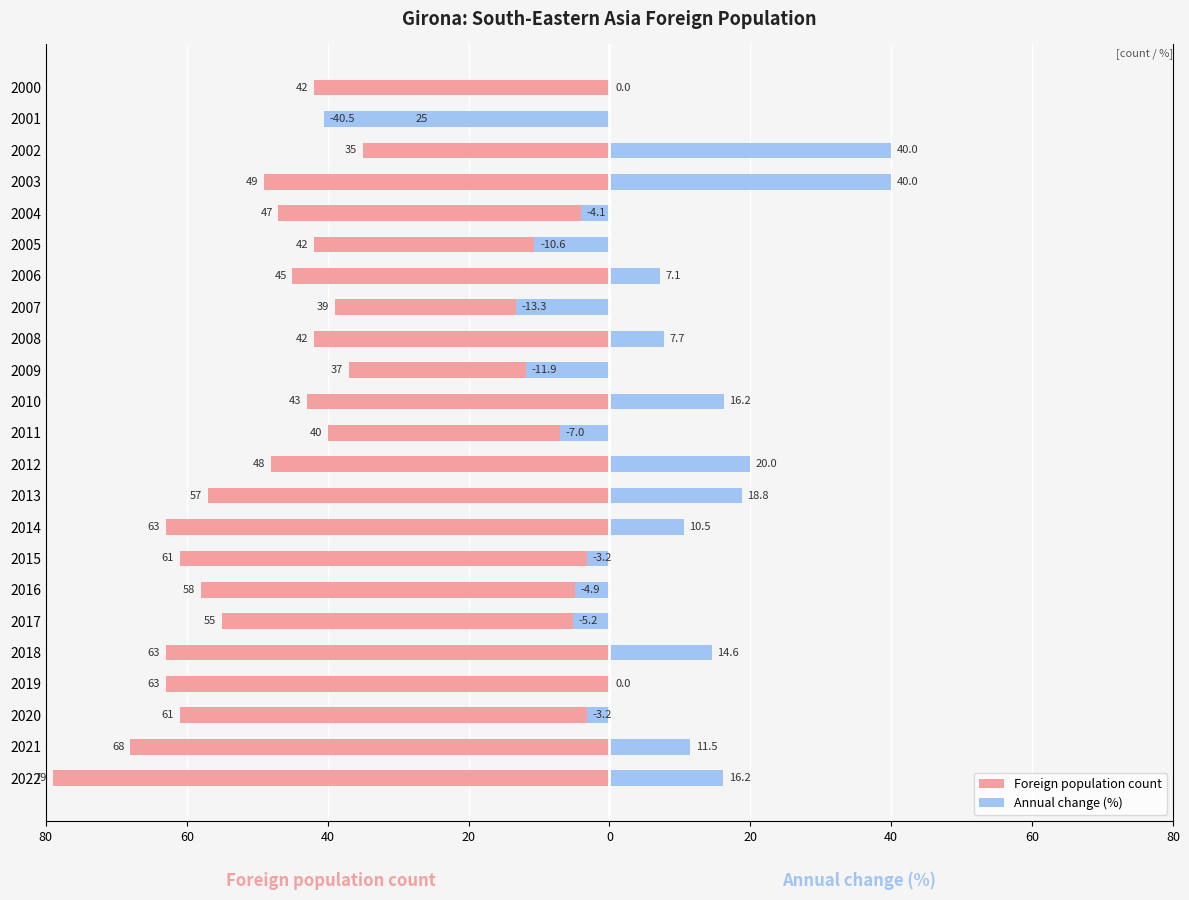

How many series are shown in this chart?

2